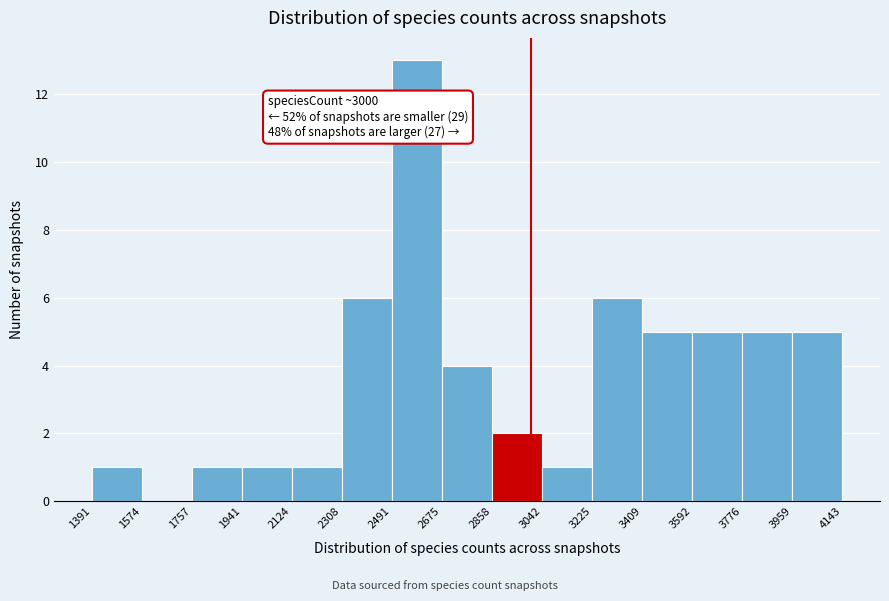

Which range on the x-axis has the tallest bar?

2491 to 2675